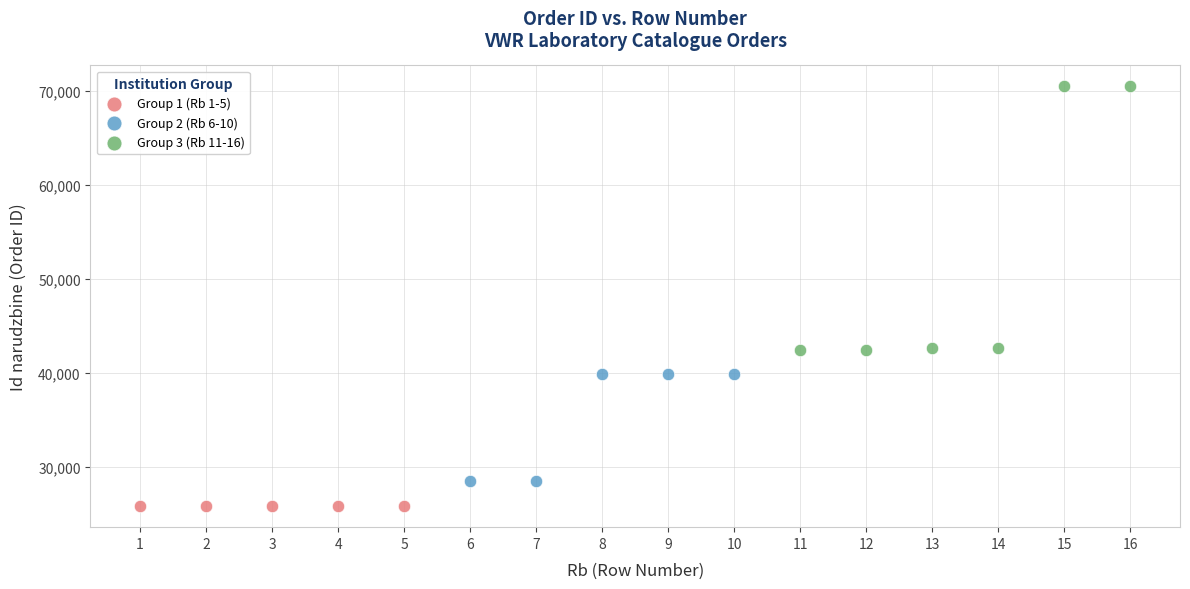

Which series contains the highest Y value?

Group 3 (Rb 11-16)